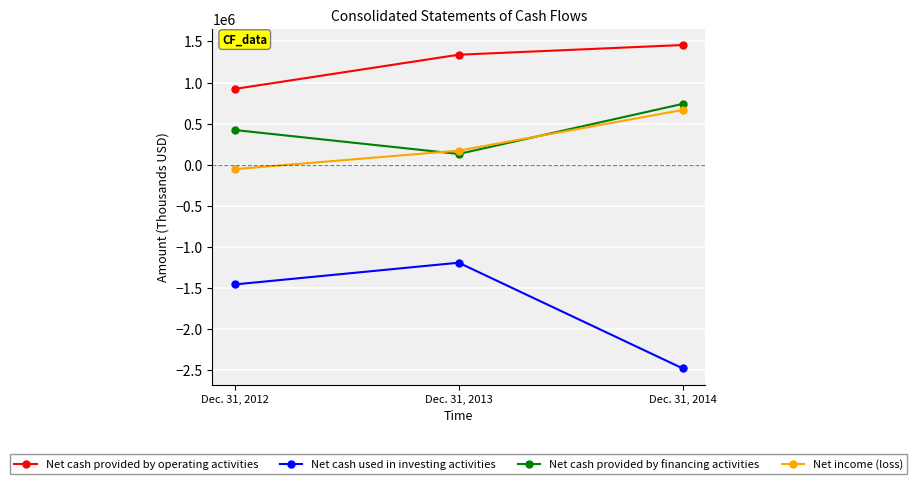

Reading left to right, what are all the values shown in this chart?

Net cash provided by operating activities: 921969	1338514	1456575
Net cash used in investing activities: -1457333	-1192903	-2478749
Net cash provided by financing activities: 422096	130711	740046
Net income (loss): -54249	170935	666051